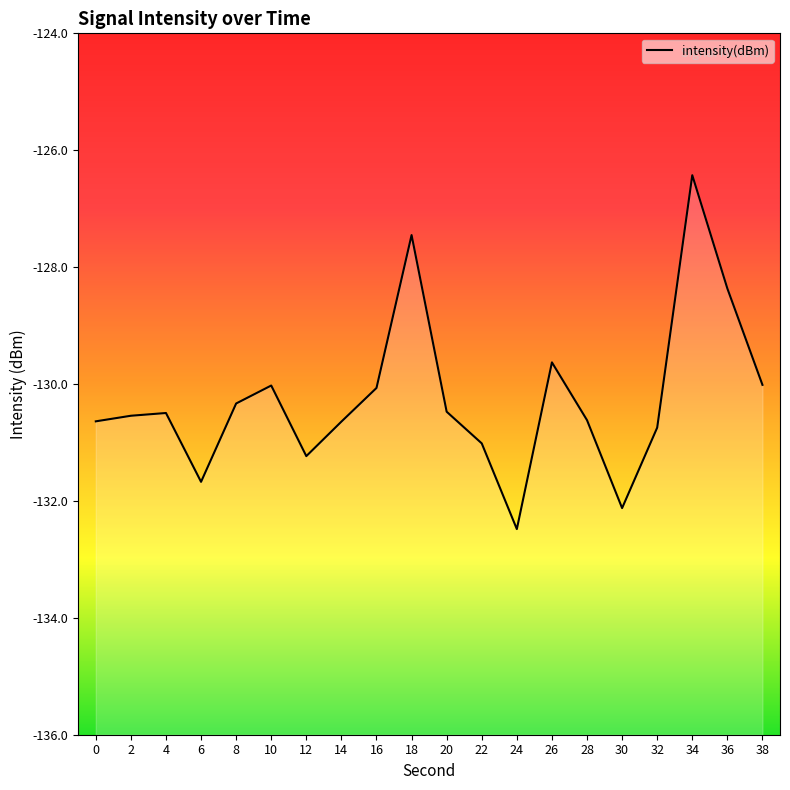

Is it true that the value at 4 is -130.5?

True